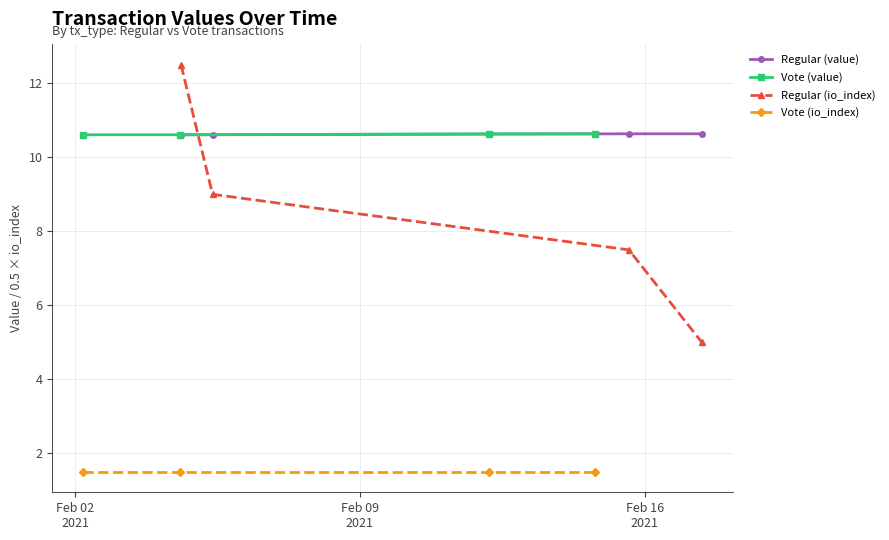

Which series ends up on top after the final intersection of Regular (io_index) and Regular (value)?

Regular (value)